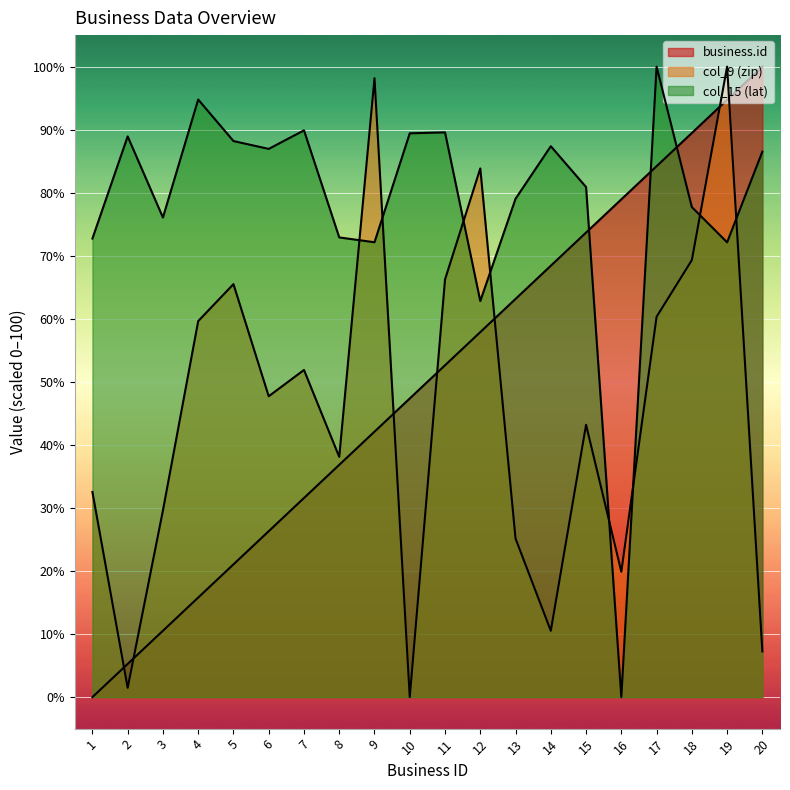

What is the average value of the col_15 (lat) series?

78.4